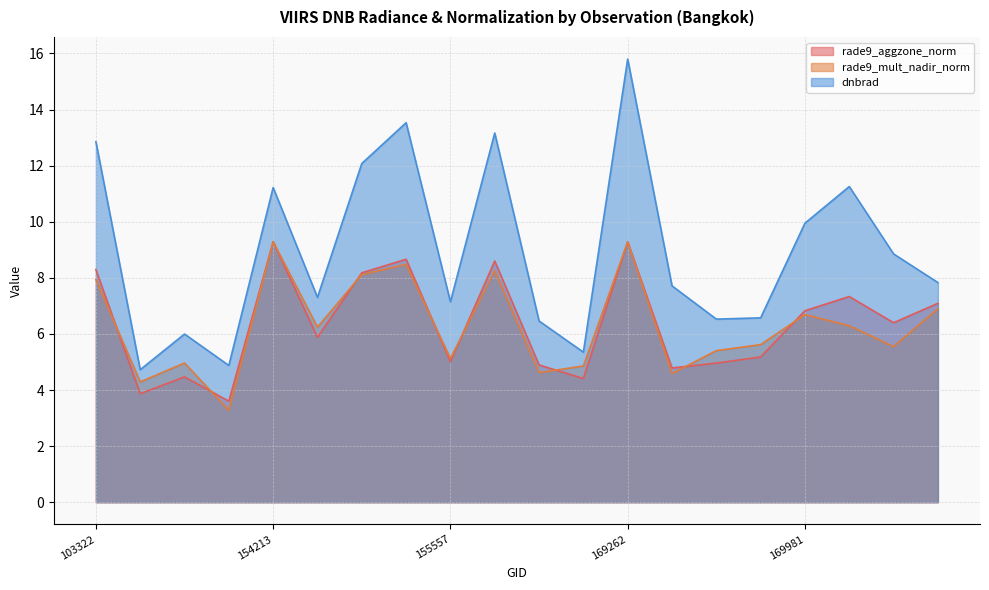

What is the spread (max minus min) of values at 154607?

4.0